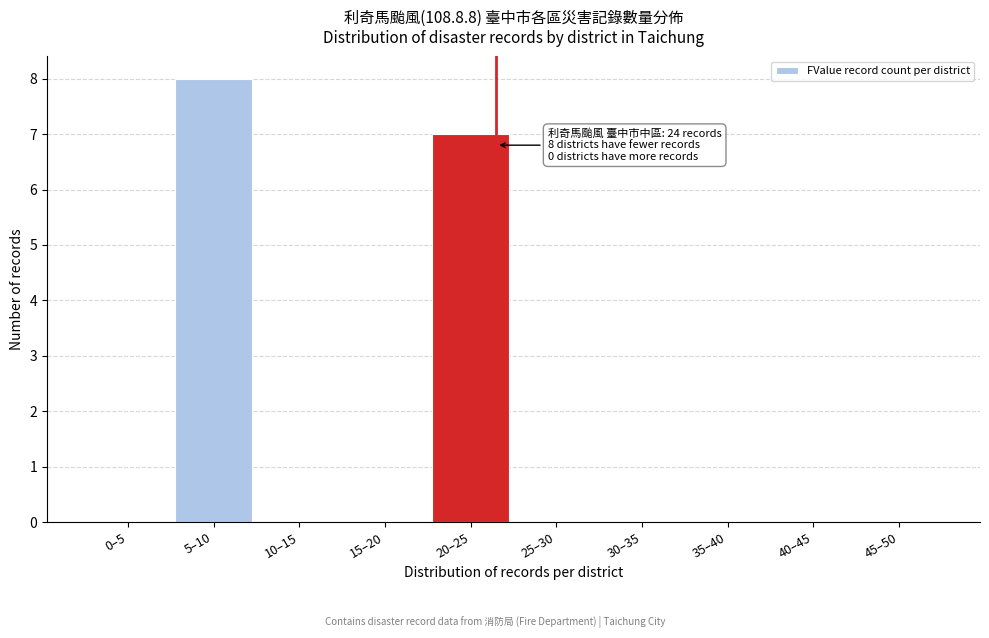

Reading left to right, what are all the values shown in this chart?

0–5=0	5–10=8	10–15=0	15–20=0	20–25=7	25–30=0	30–35=0	35–40=0	40–45=0	45–50=0